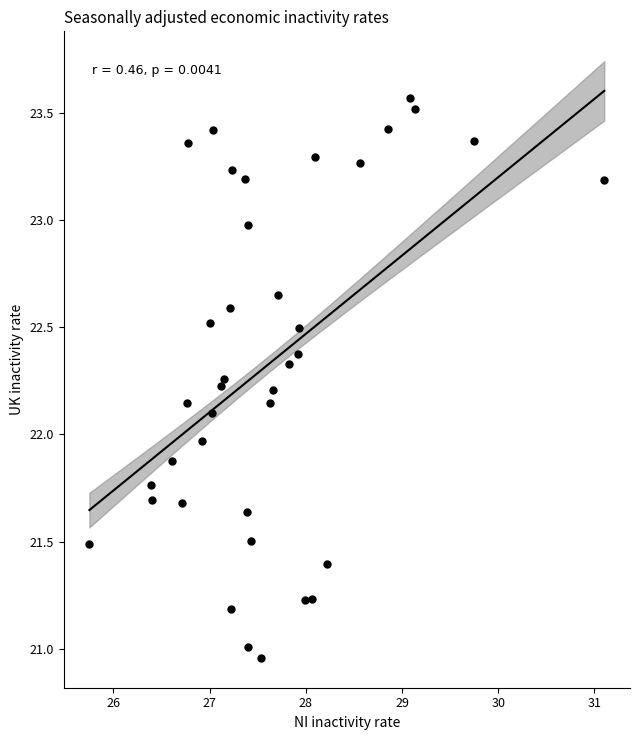

What is the range of X values (max minus min)?

5.4